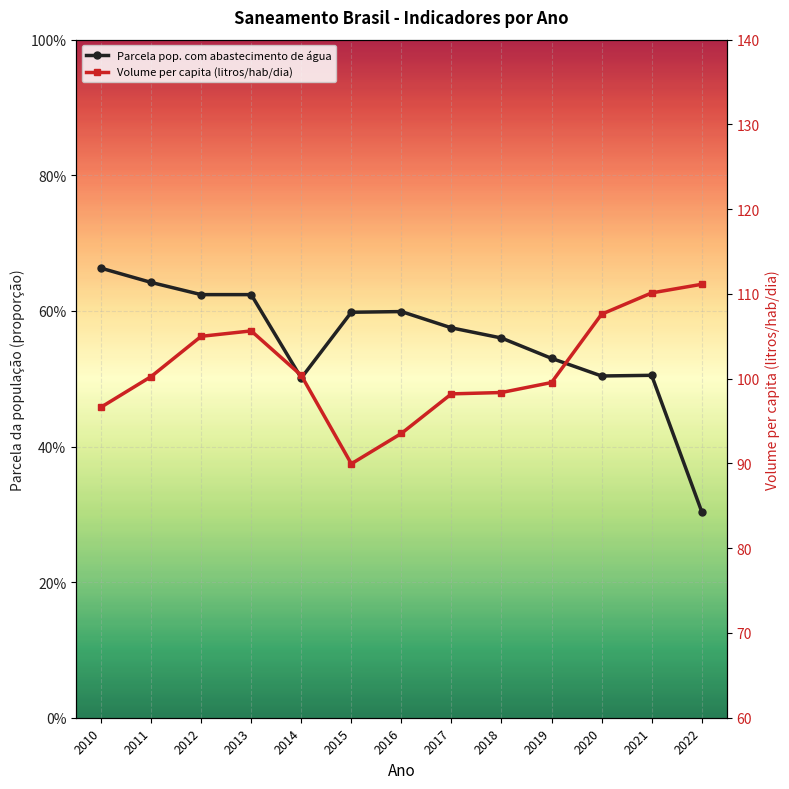

Rank the categories by Volume per capita (litros/hab/dia) value from highest to lowest.

2022, 2021, 2020, 2013, 2012, 2014, 2011, 2019, 2018, 2017, 2010, 2016, 2015